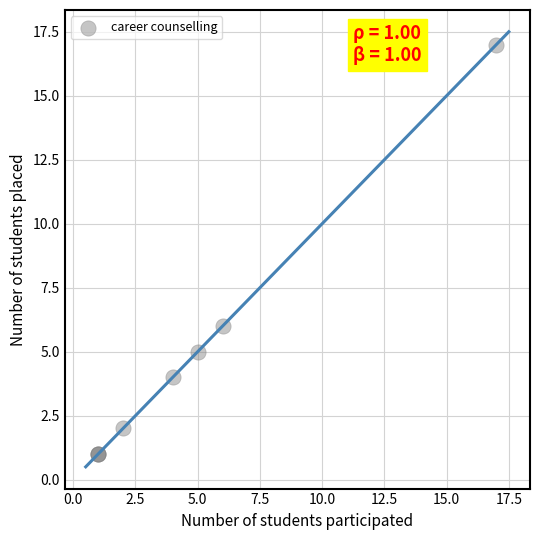

What Y value in the scatter plot is closest to 9?

6